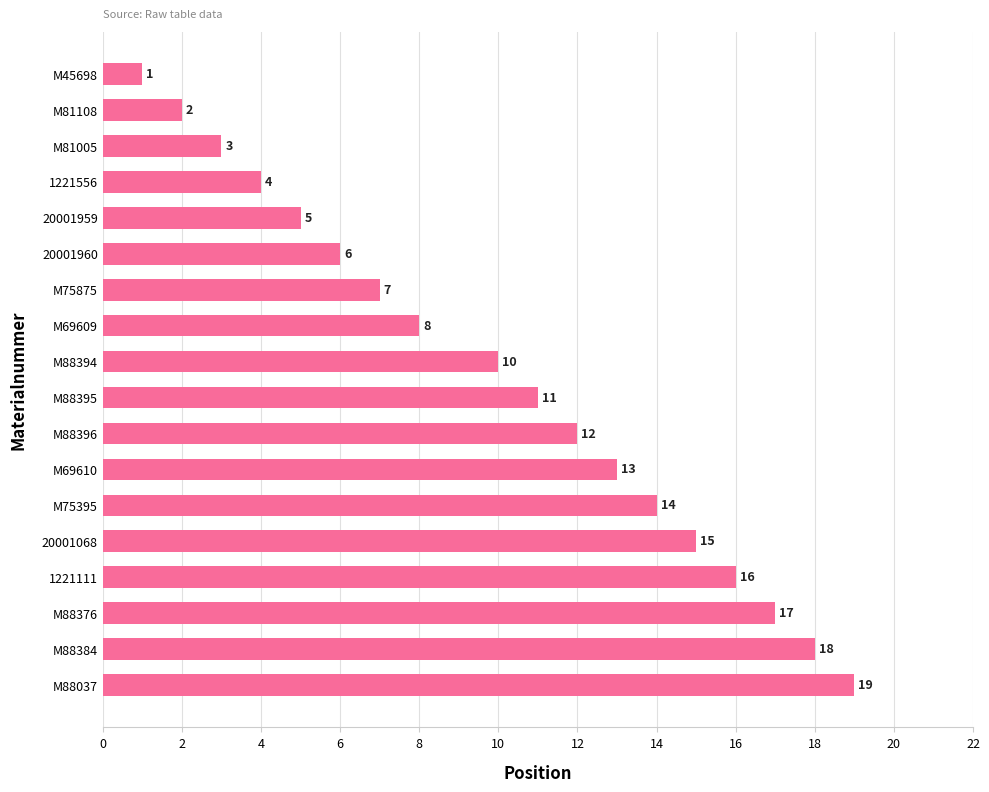

Which has a higher value, M88394 or M45698?

M88394